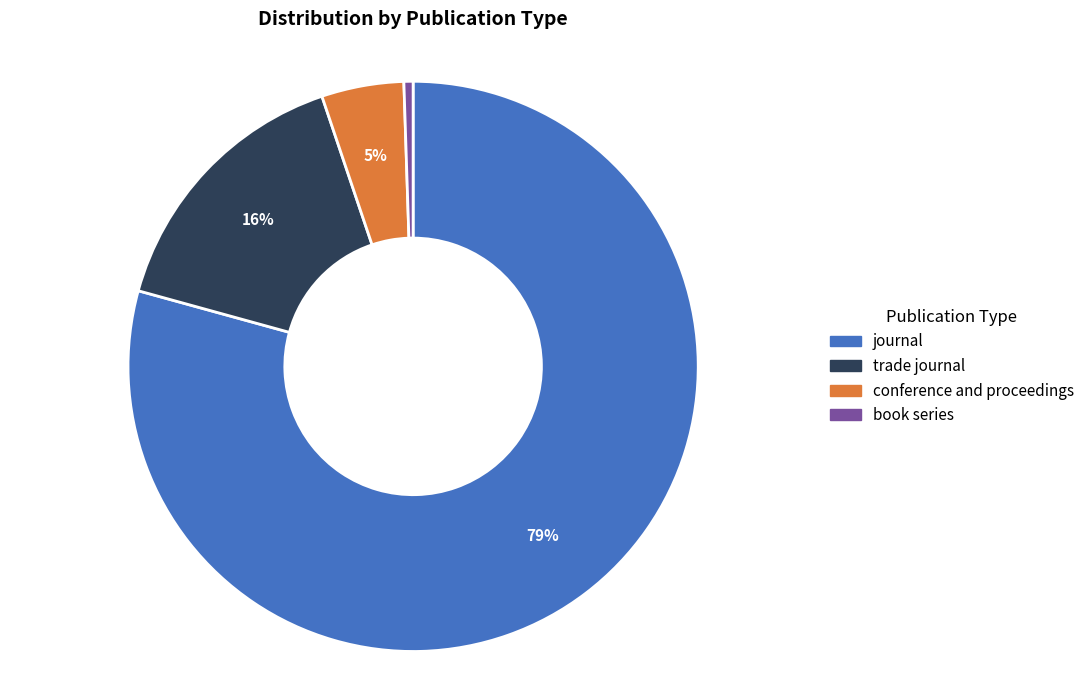

How many segments does this pie chart have?

4